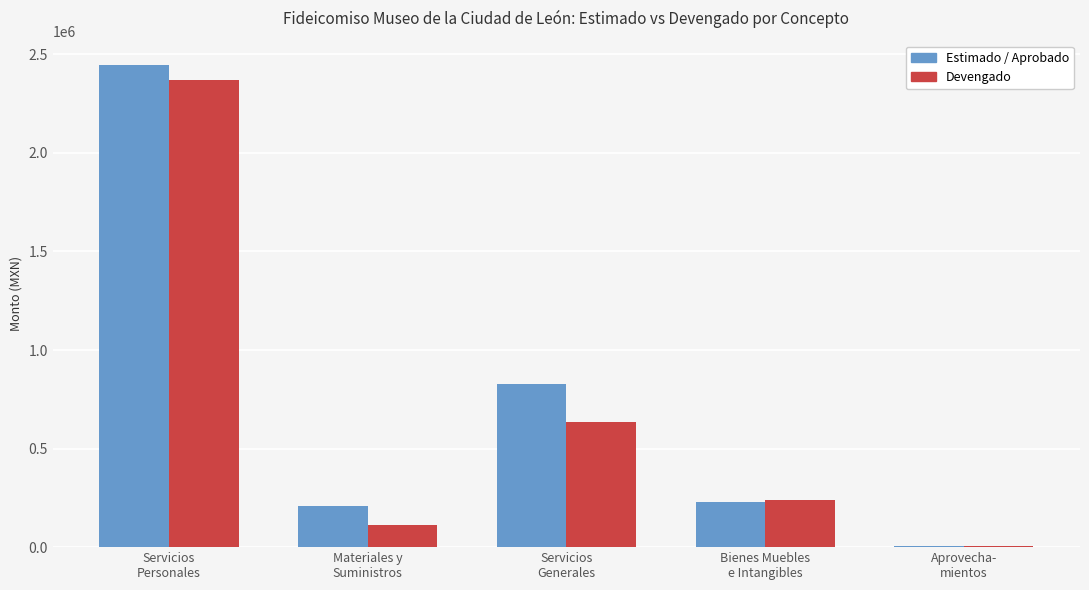

Are the bars horizontal?

No